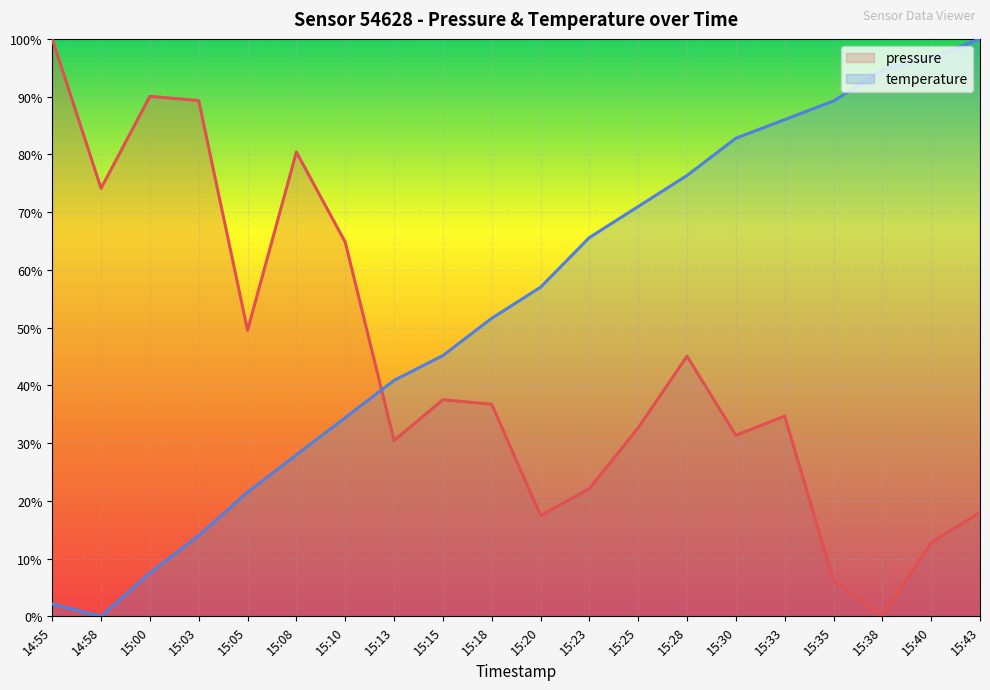

What are all the series names shown in the legend?

pressure, temperature